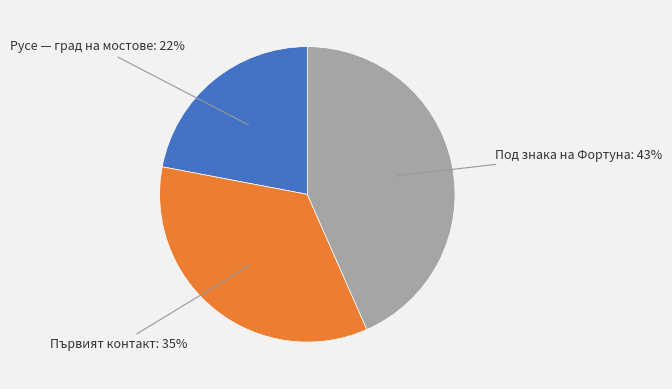

Is there any slice that represents more than half of the pie?

No